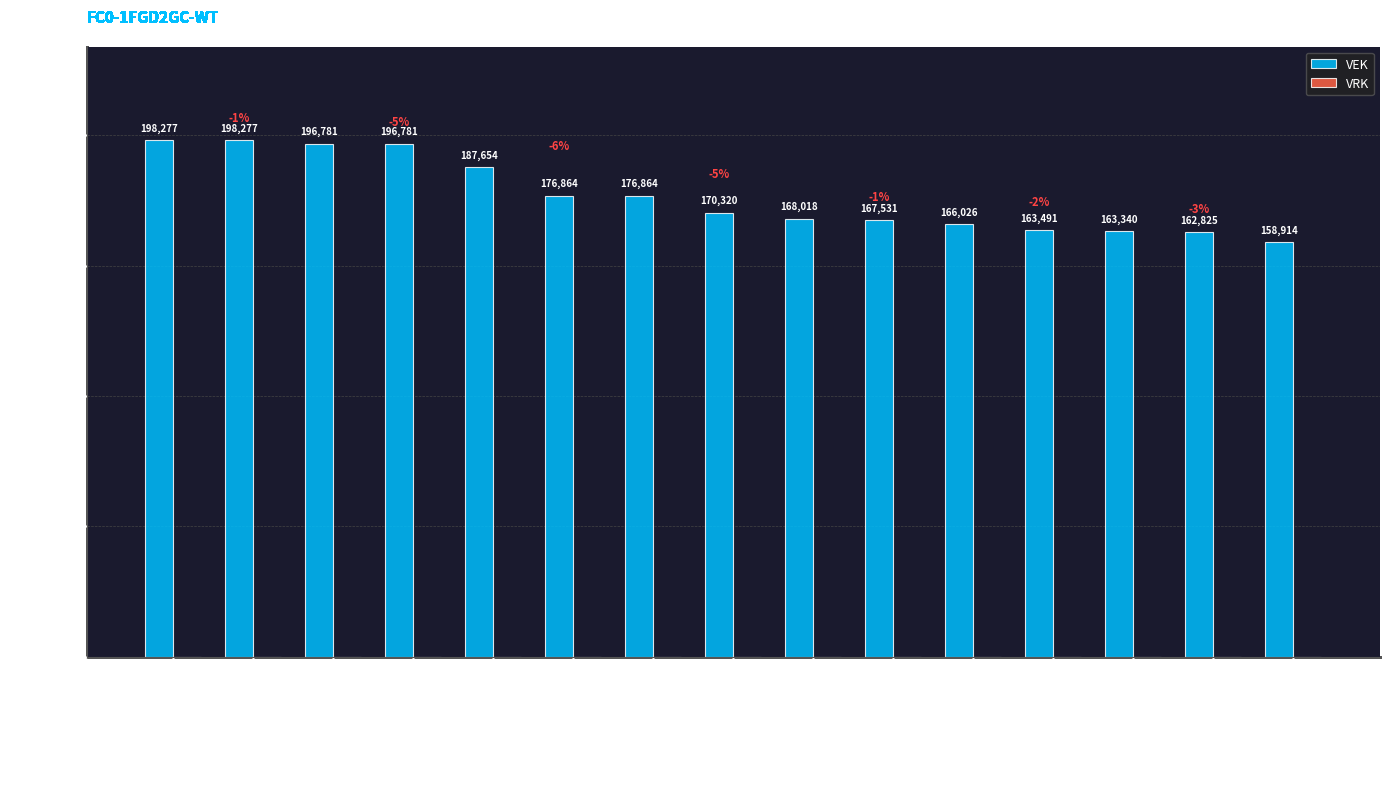

What is the change in value from 2023 1ste - goedgekeurd to 2020 uitvoering?

-32251